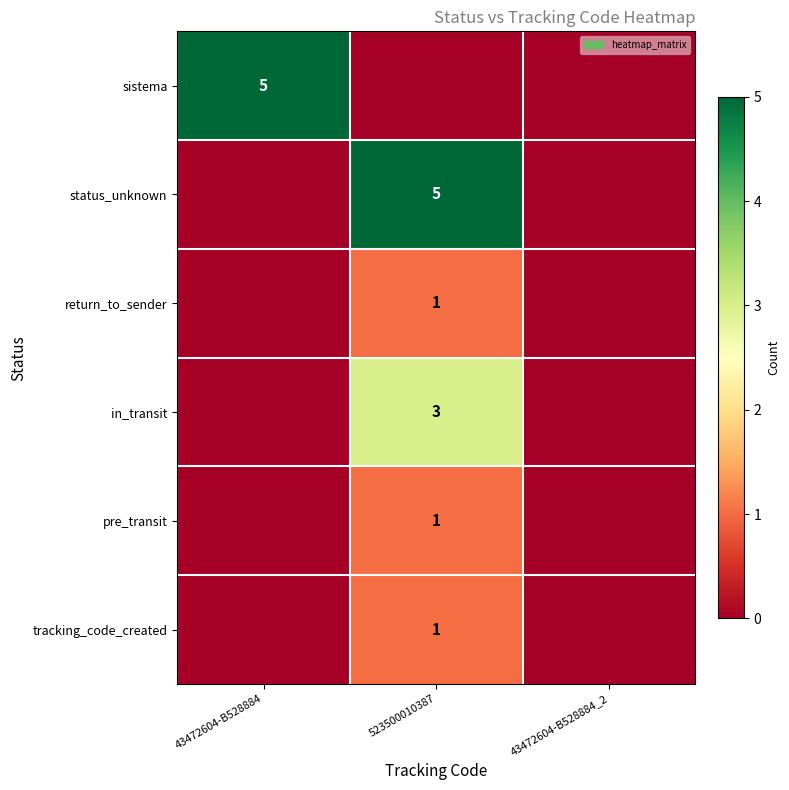

Is it true that return_to_sender equals 1 at 523500010387?

True